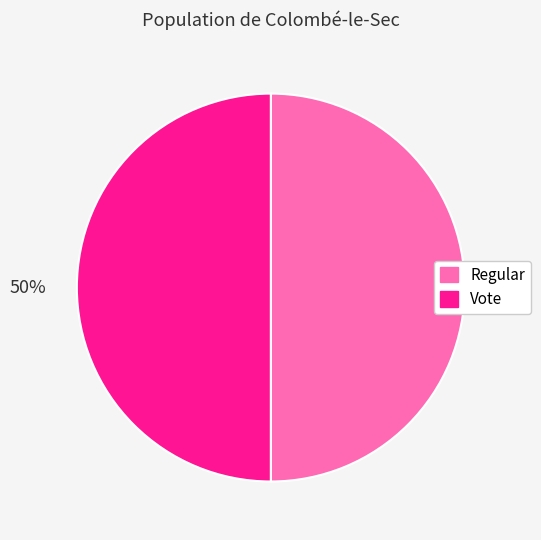

True or false: Regular accounts for 43% of the total.

False